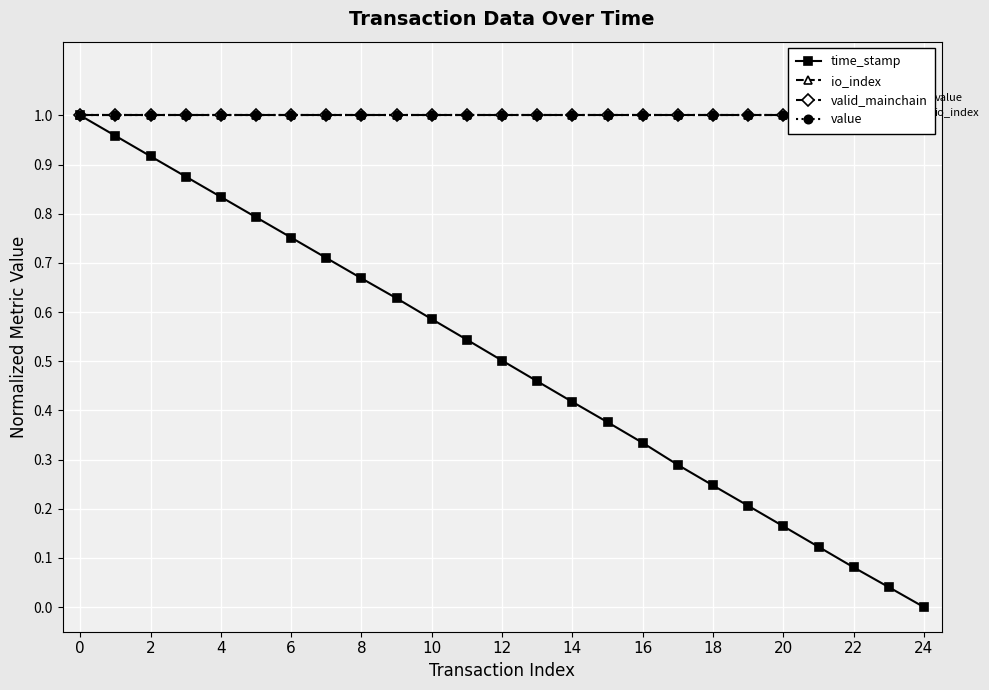

True or false: time_stamp has more than 0 interior local peaks.

False